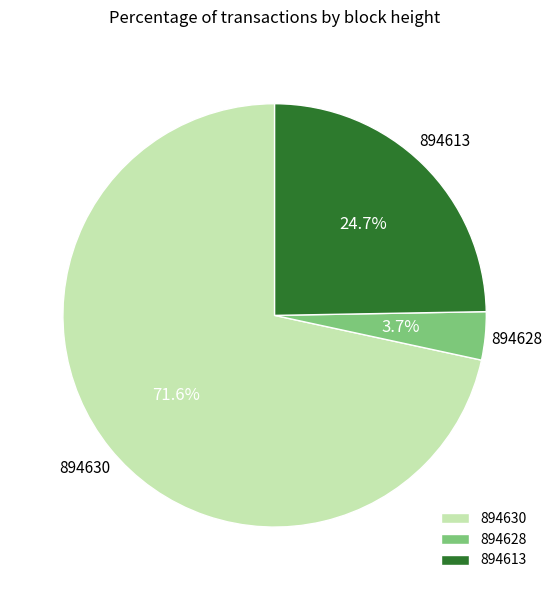

Is 894630 the majority of the pie?

Yes